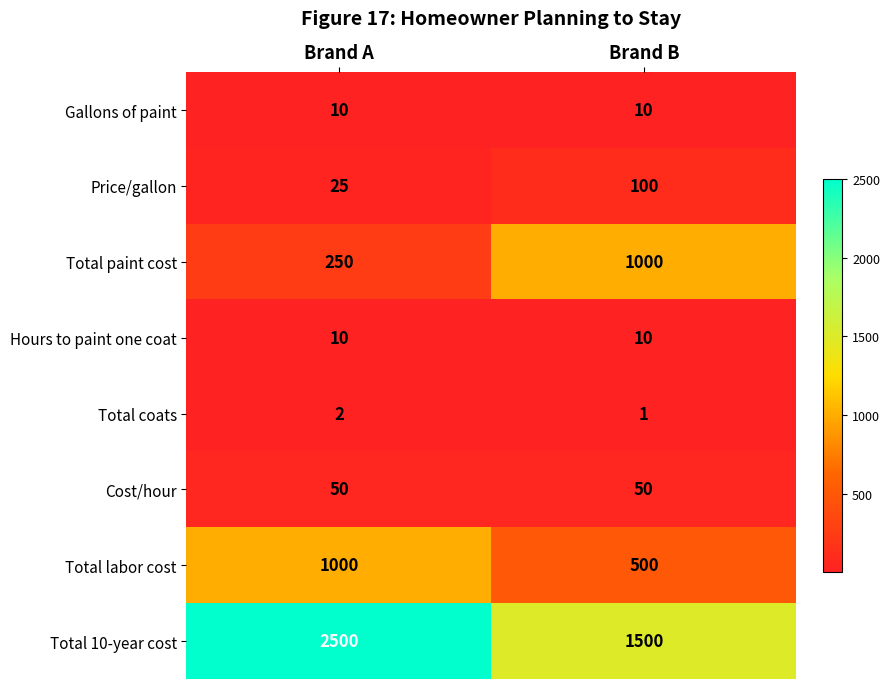

What value does the Total 10-year cost series have at Brand B, to the nearest 10?

1500